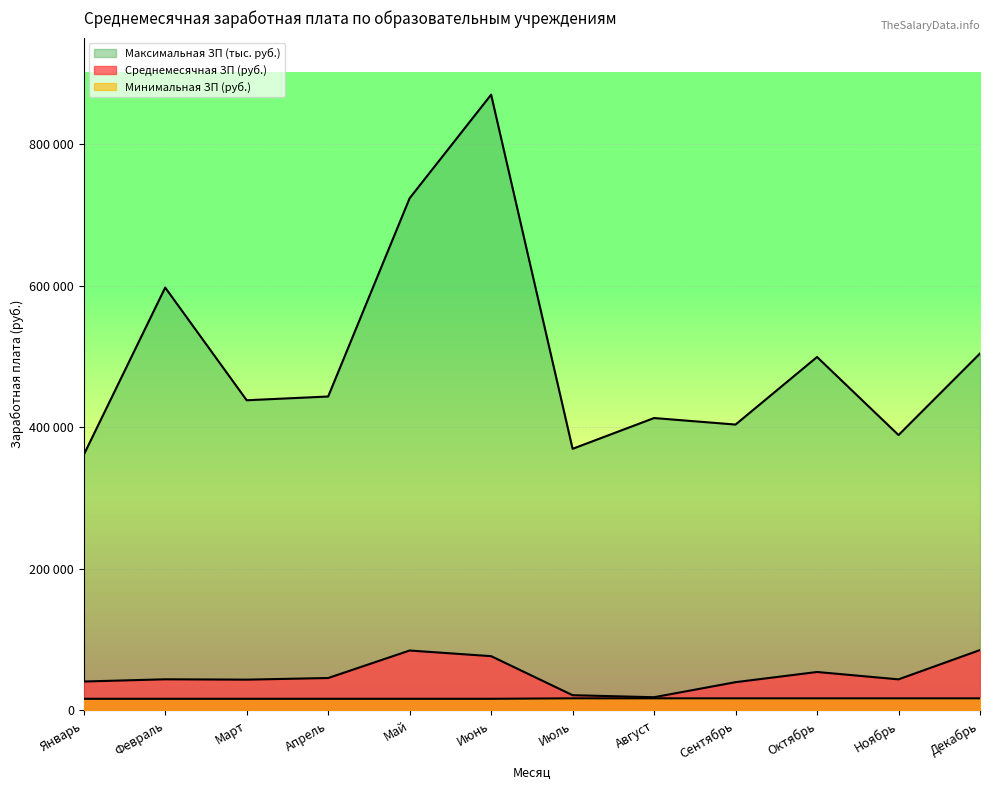

Which series has the widest spread of values?

Максимальная ЗП (тыс. руб.)